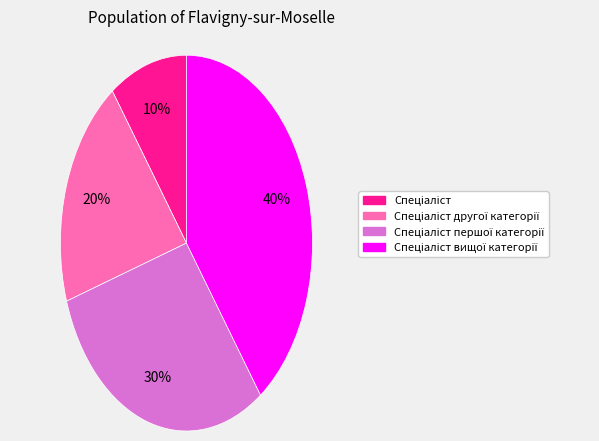

Is there a majority slice in this chart?

No